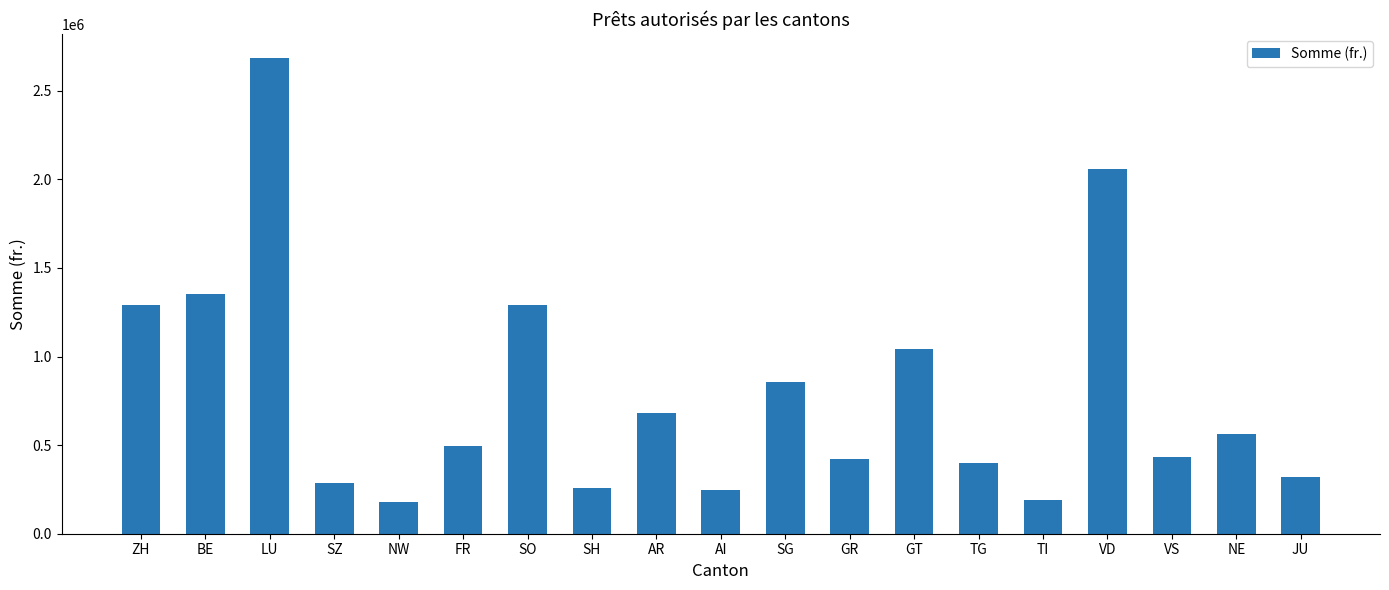

What is the label of the 12th bar from the left?

GR